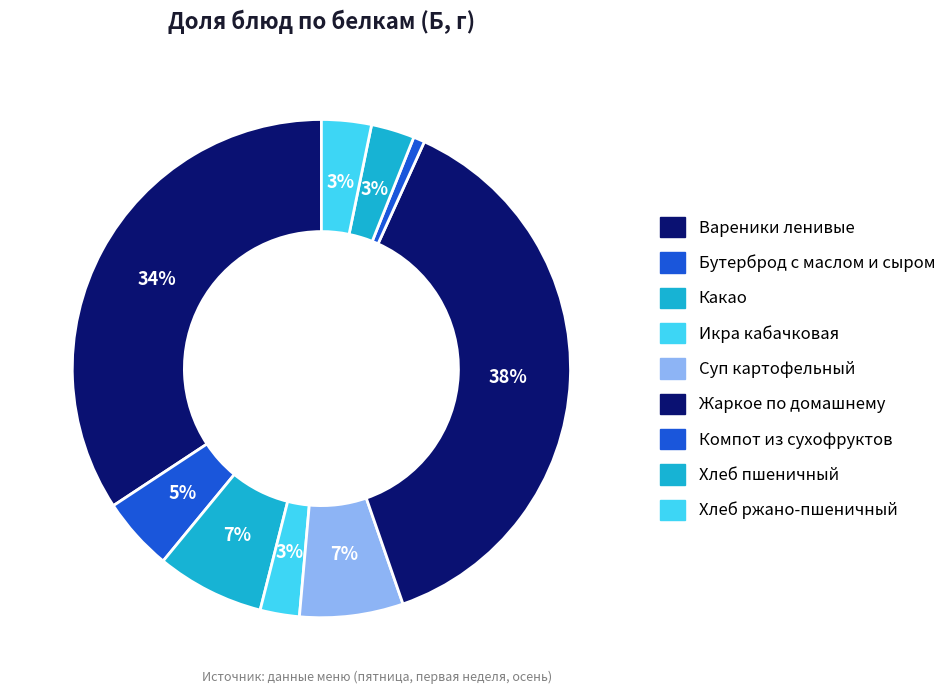

How many segments does this pie chart have?

9